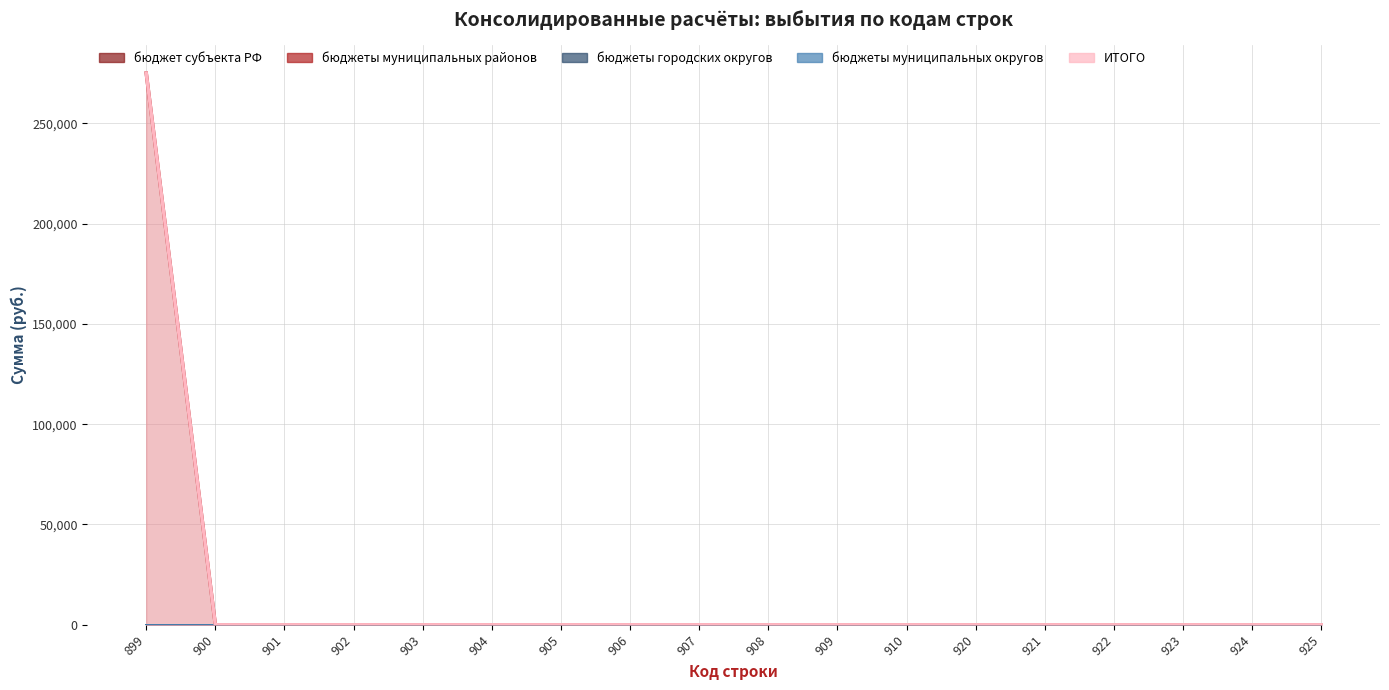

Which series has the widest spread of values?

бюджеты муниципальных районов